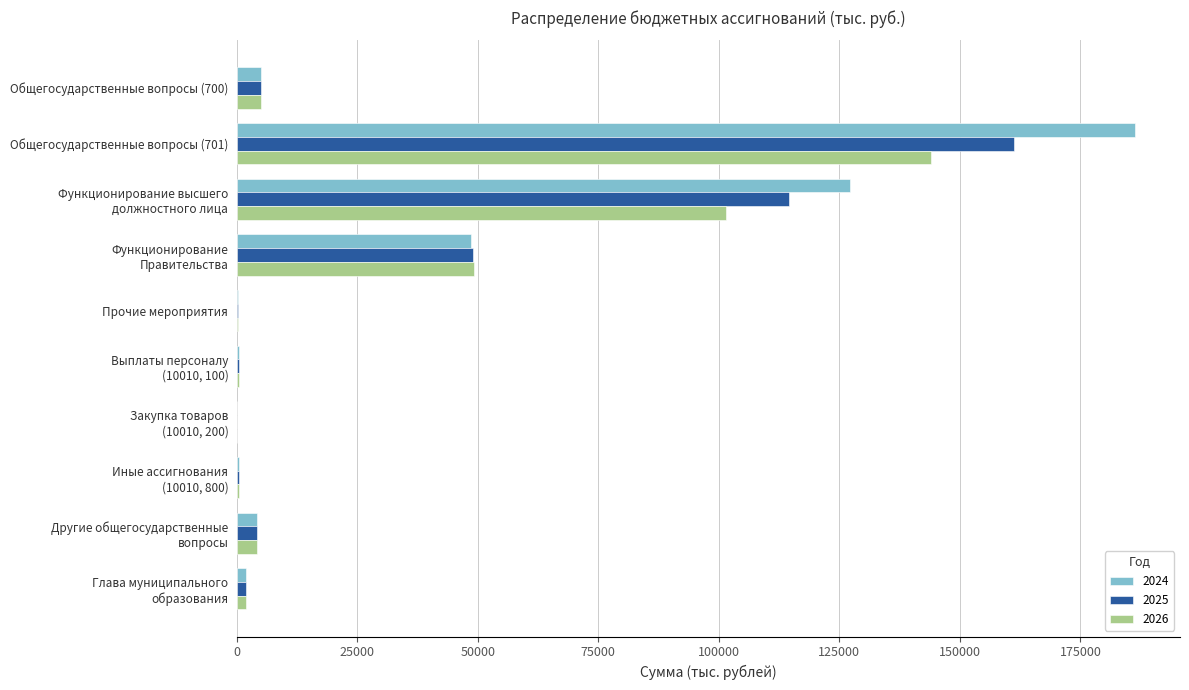

Which series has the widest spread of values?

2024